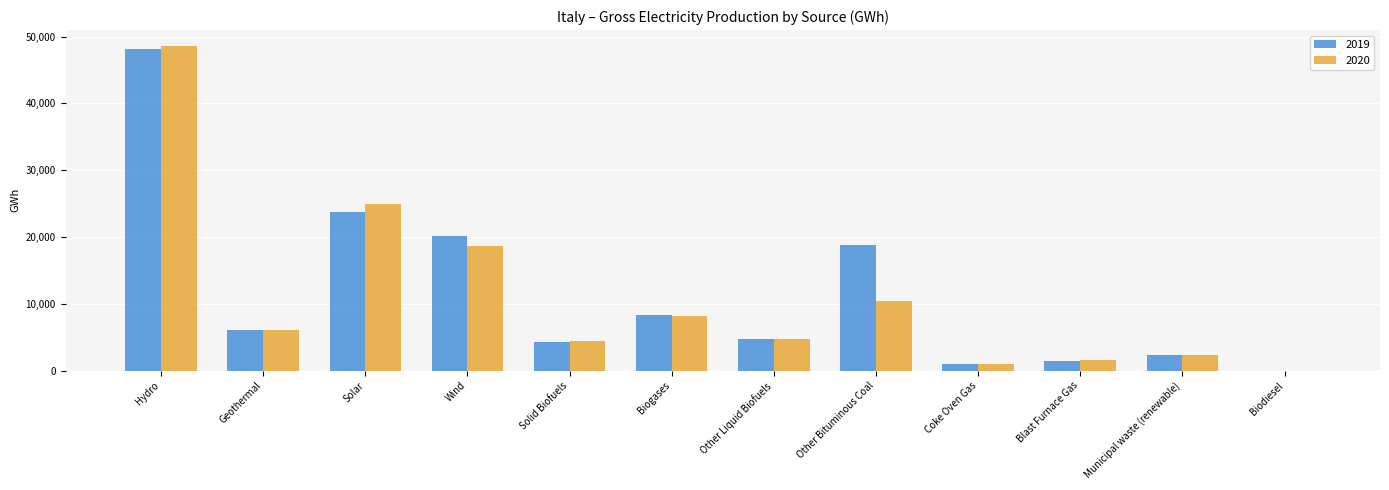

Count the number of categories in the chart.

12